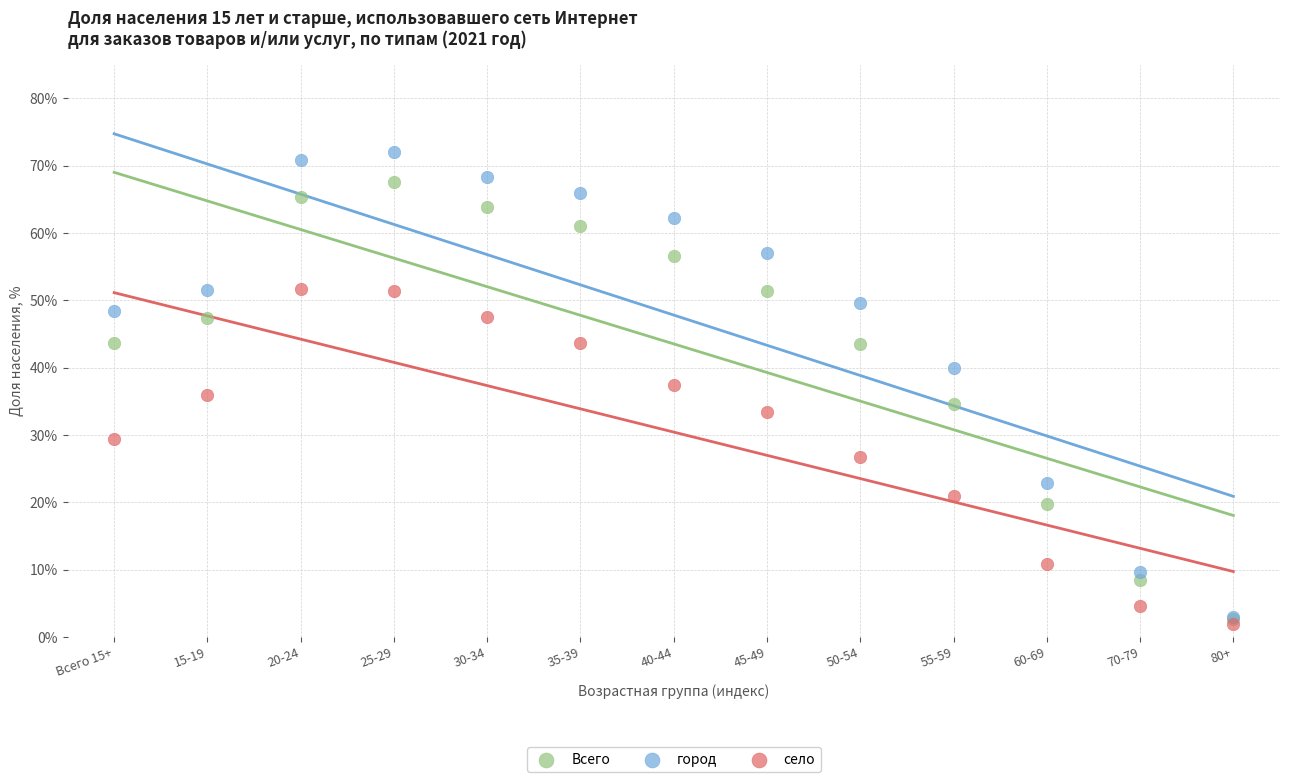

Which series contains the lowest Y value?

село